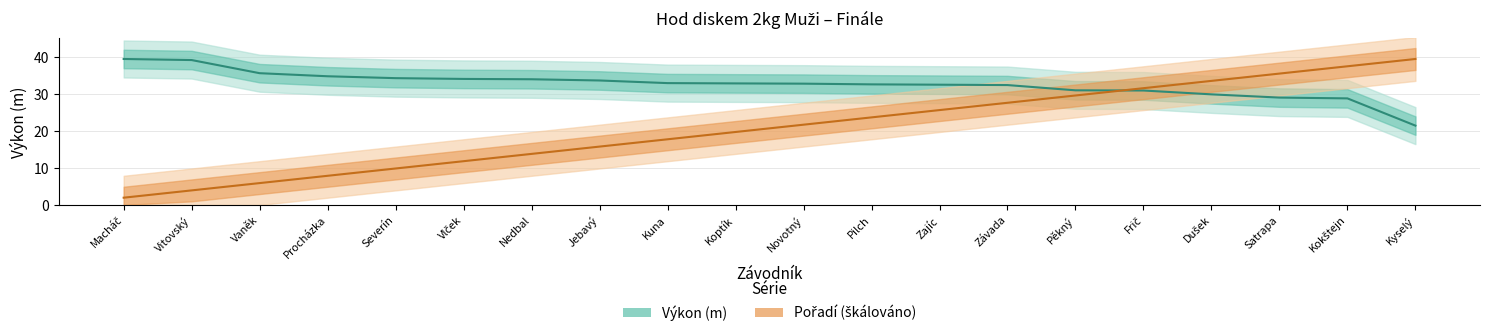

Does the chart have visible grid lines?

Yes